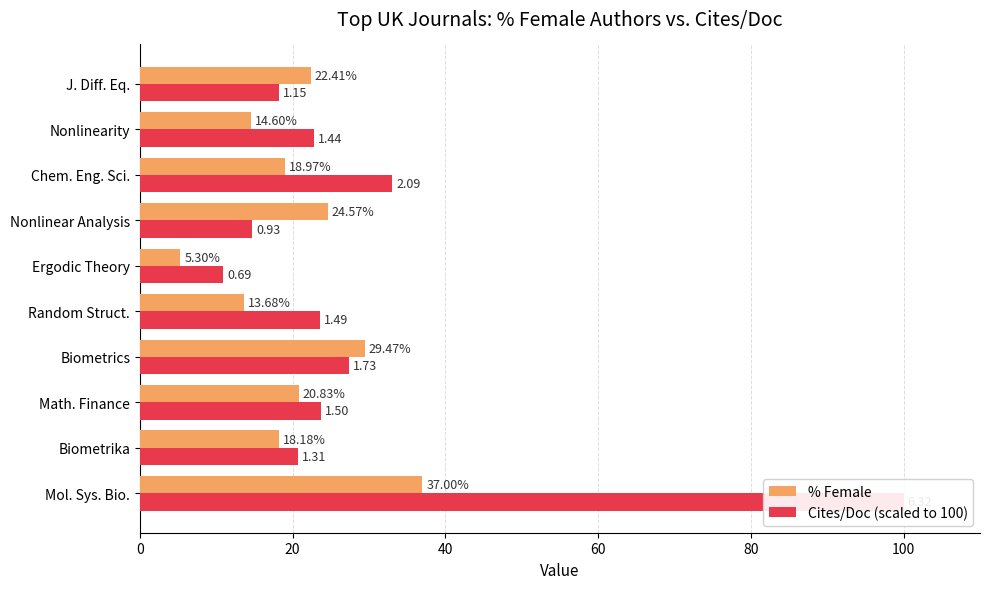

The % Female series shows 23.4 at 8. True or false?

False